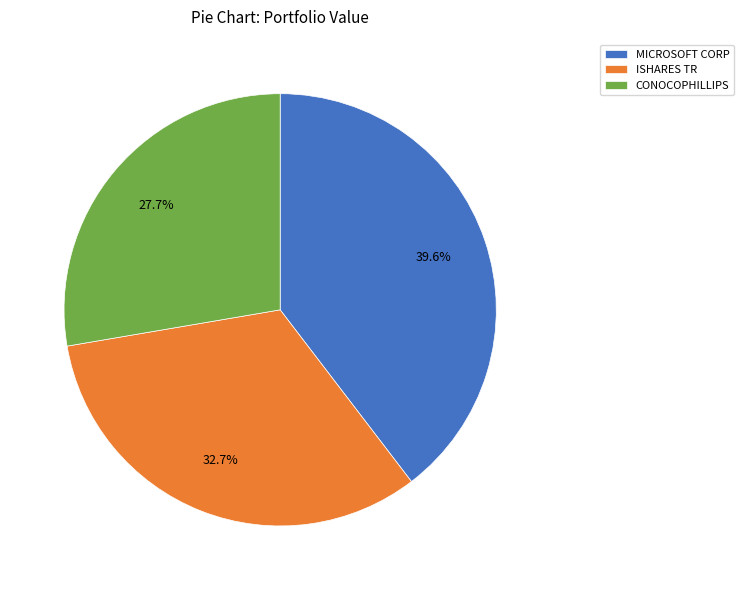

Between CONOCOPHILLIPS and MICROSOFT CORP, which is larger?

MICROSOFT CORP